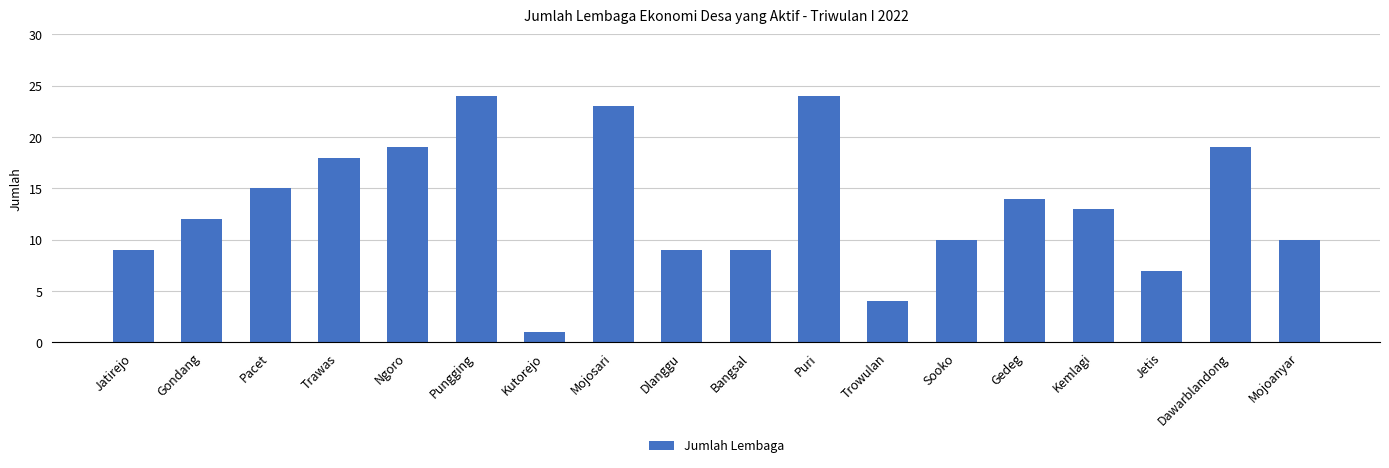

What position from the left is Ngoro?

5